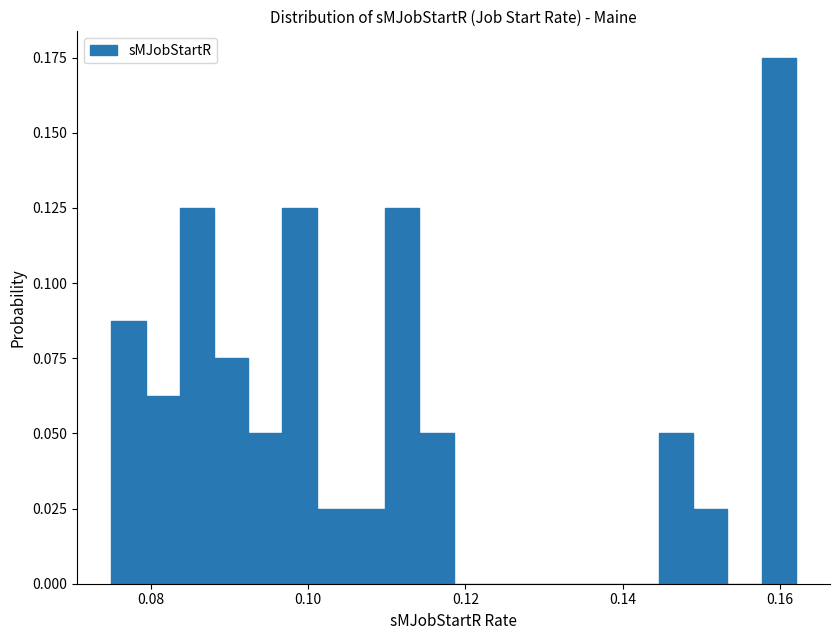

Read against the x-axis, roughly where is the centre of the tallest bar?

0.160